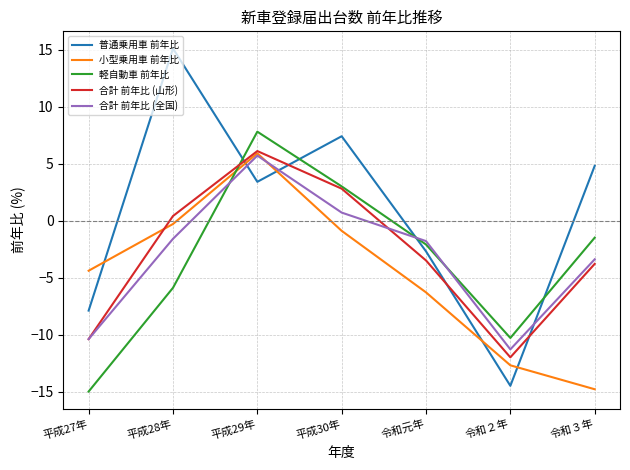

What is the difference between the 合計 前年比 (山形) values at 平成30年 and 平成28年?

2.4